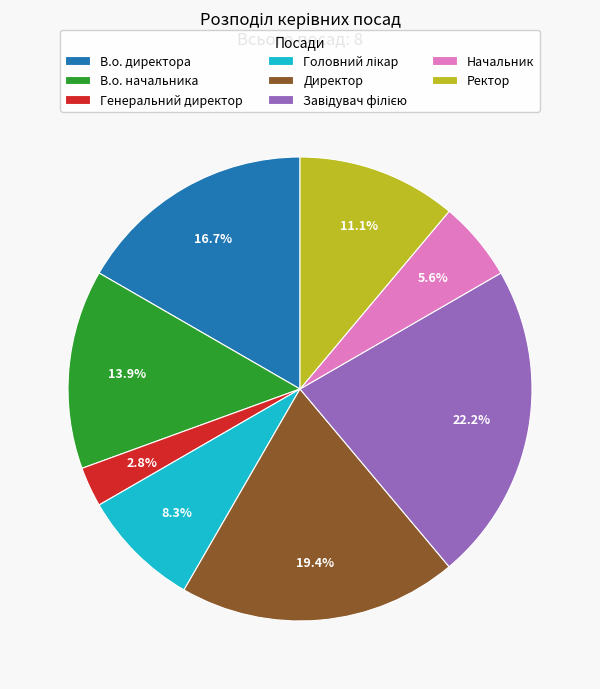

Count the number of slices in the pie.

8